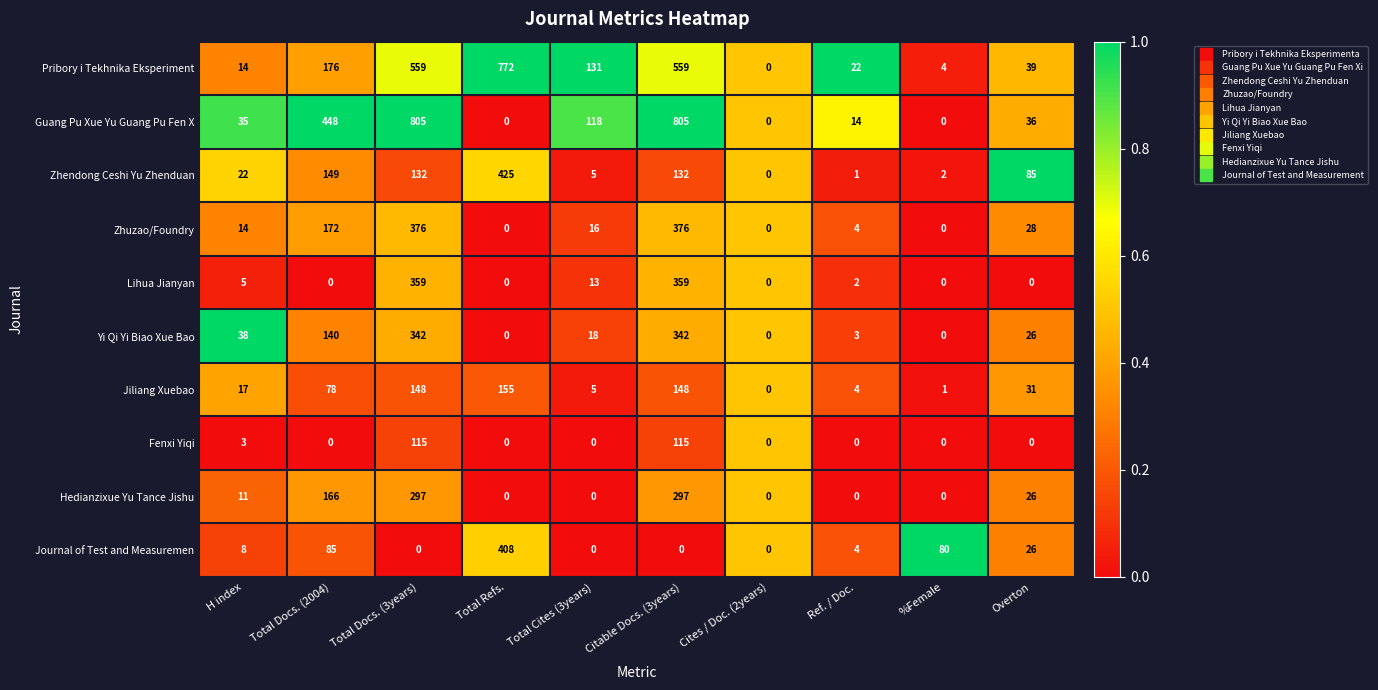

What is the difference between the Zhendong Ceshi Yu Zhenduan values at Total Refs. and Overton?

340